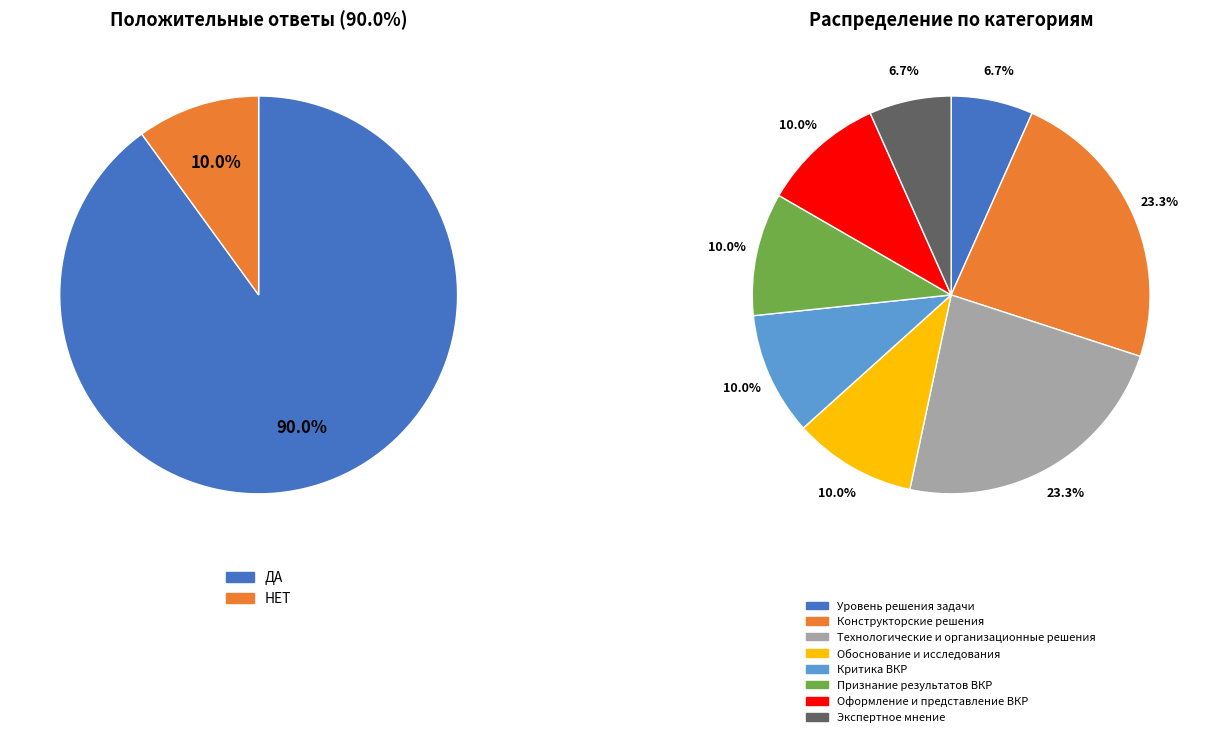

What is the smallest slice in the pie chart?

НЕТ